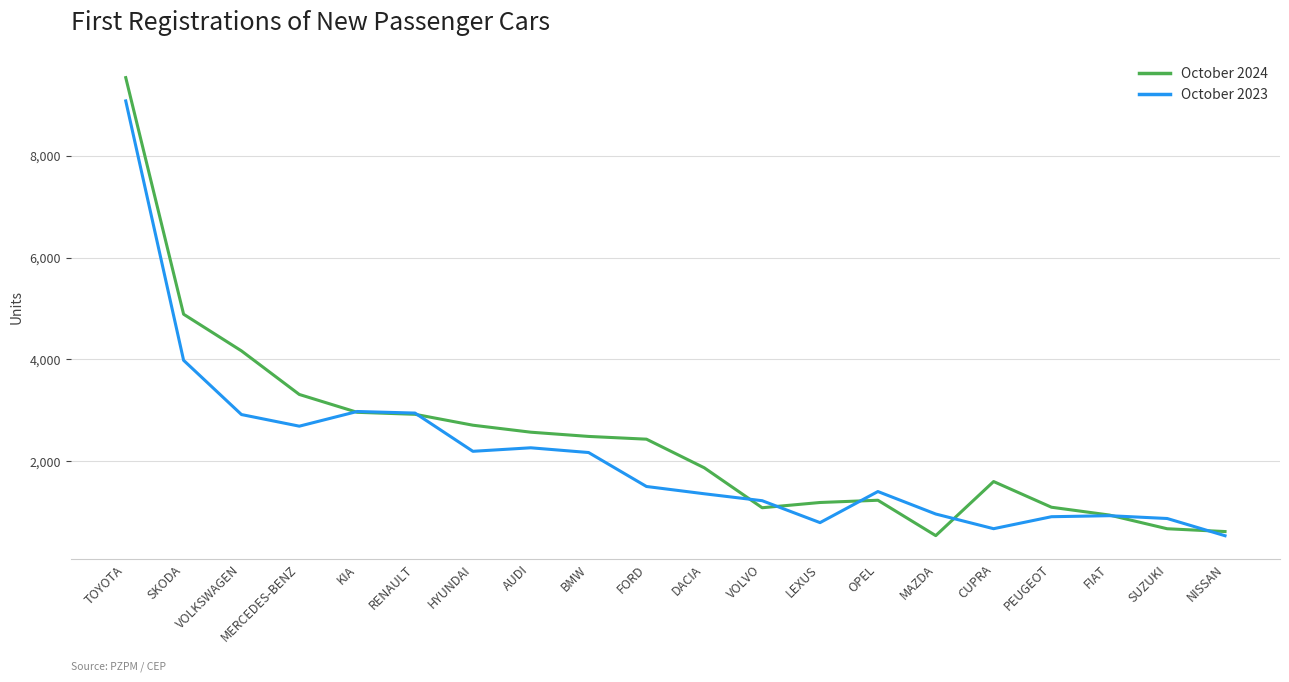

At which category is the sum across all series the highest?

TOYOTA